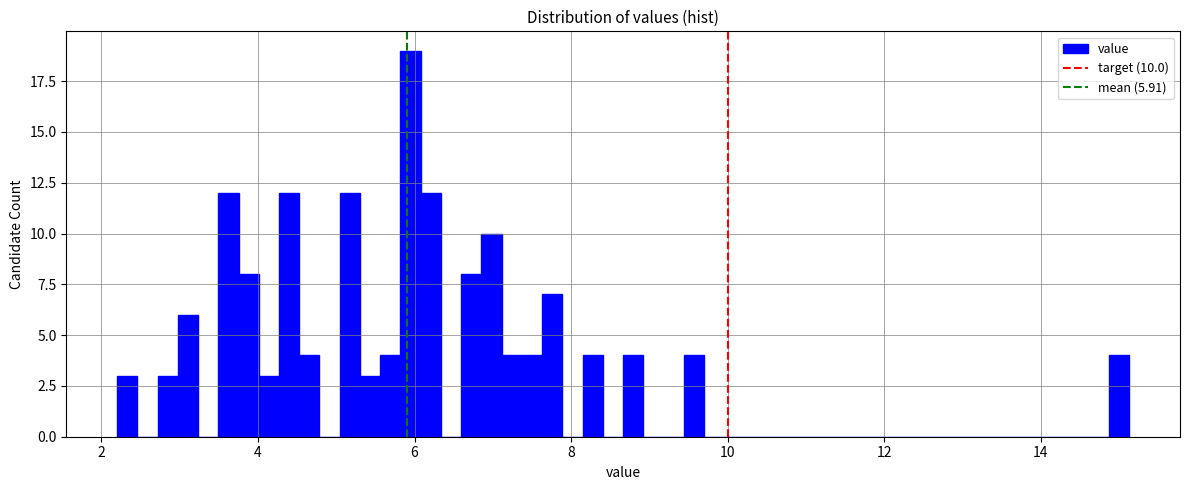

Read against the x-axis, roughly where is the centre of the tallest bar?

6.0